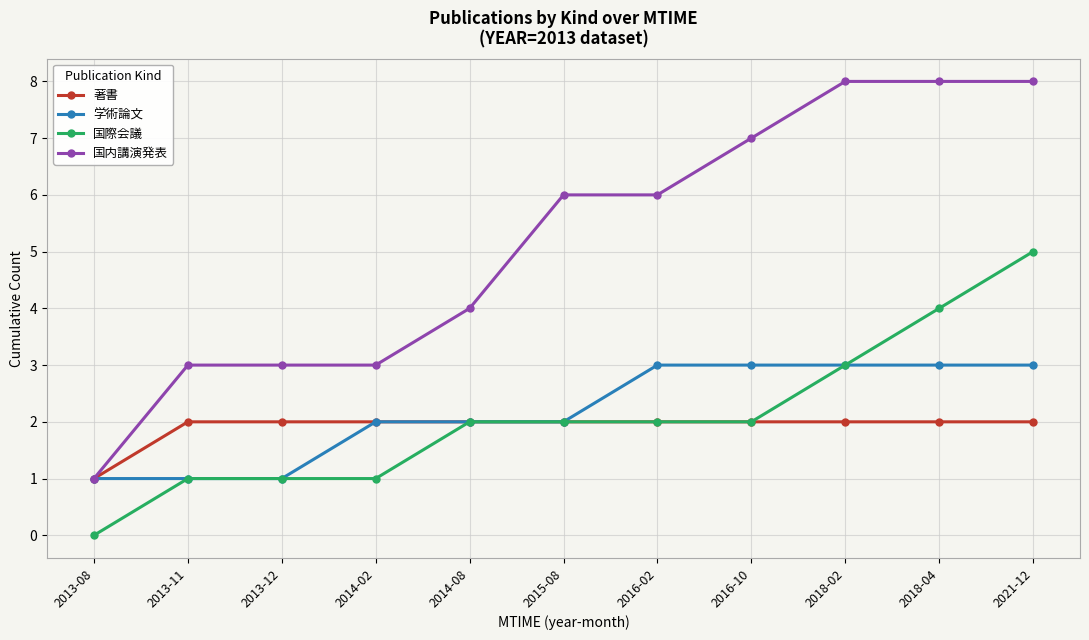

Reading left to right, extract all data points from this chart.

著書: 1	2	2	2	2	2	2	2	2	2	2
学術論文: 1	1	1	2	2	2	3	3	3	3	3
国際会議: 0	1	1	1	2	2	2	2	3	4	5
国内講演発表: 1	3	3	3	4	6	6	7	8	8	8